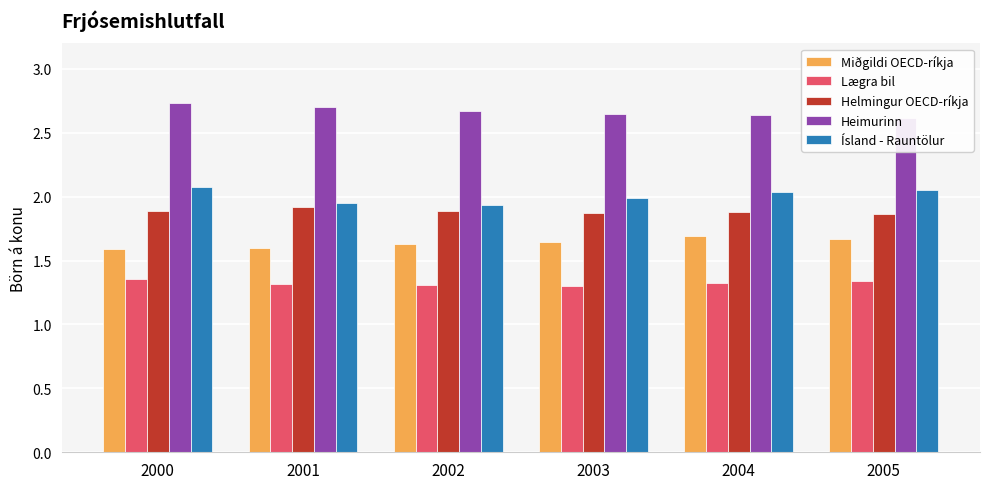

Between 2002 and 2005, which is larger?

2005